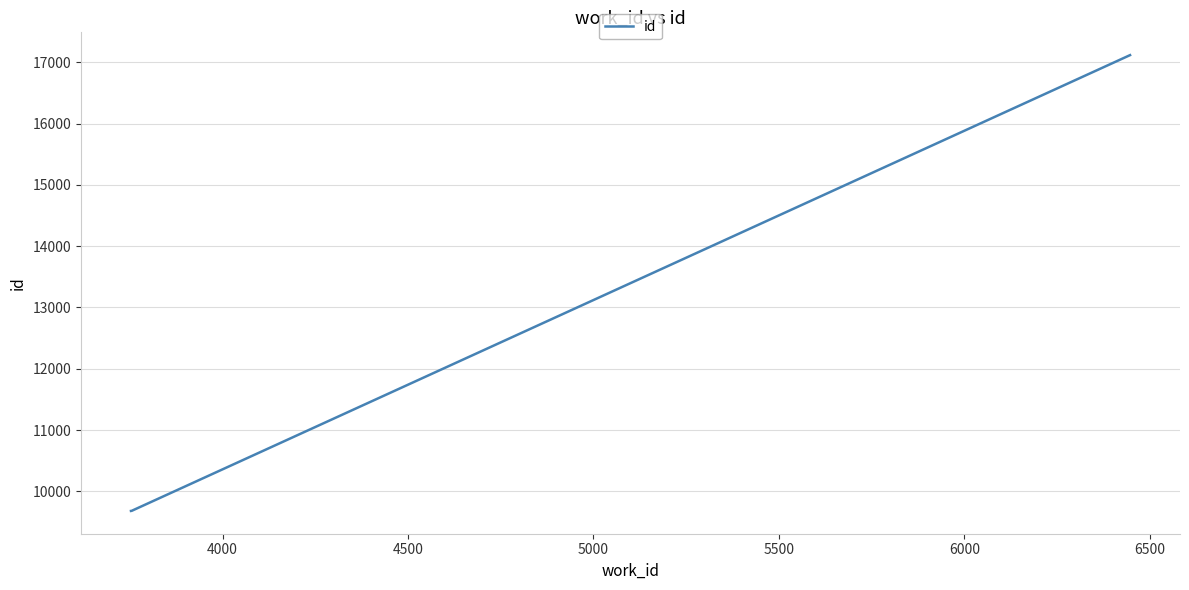

Count the number of categories in the chart.

3